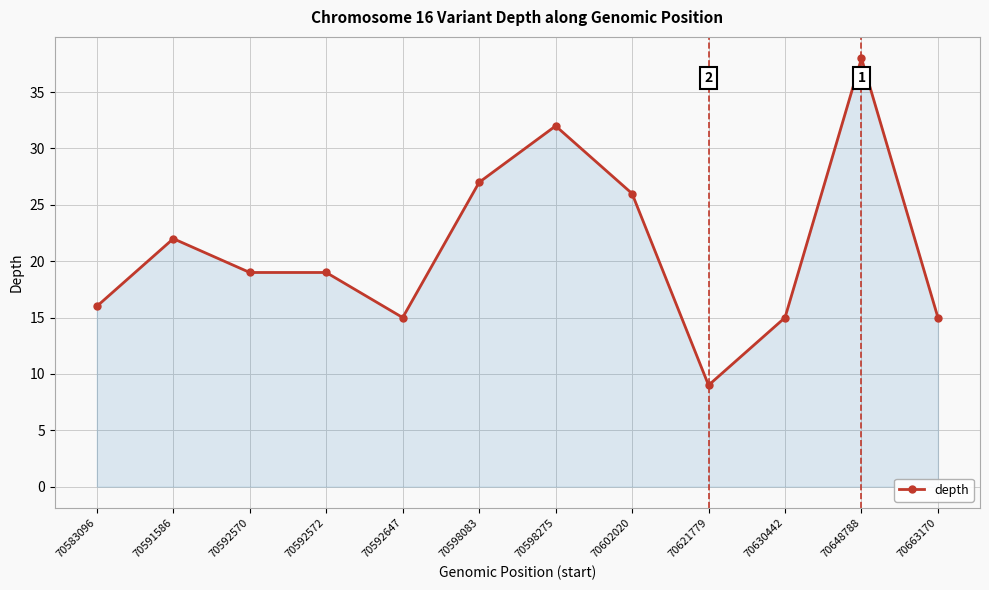

True or false: the data has more than 2 interior local peaks.

True